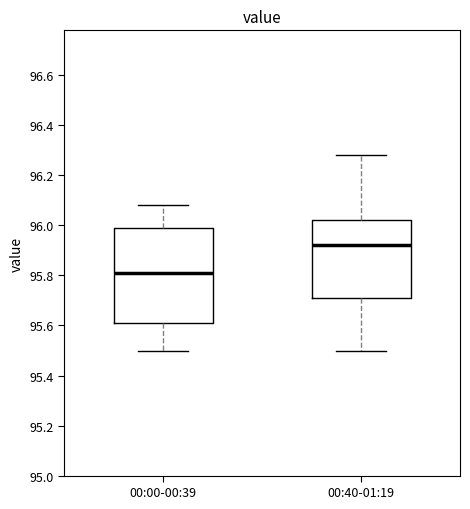

Which box has the highest median line?

00:40-01:19